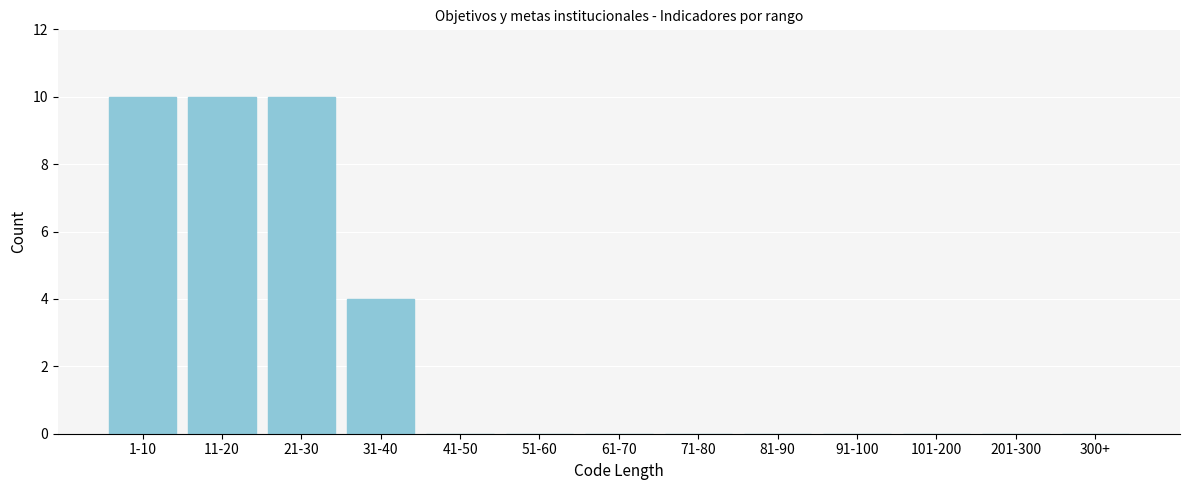

Reading left to right, extract all data points from this chart.

1-10=10	11-20=10	21-30=10	31-40=4	41-50=0	51-60=0	61-70=0	71-80=0	81-90=0	91-100=0	101-200=0	201-300=0	300+=0